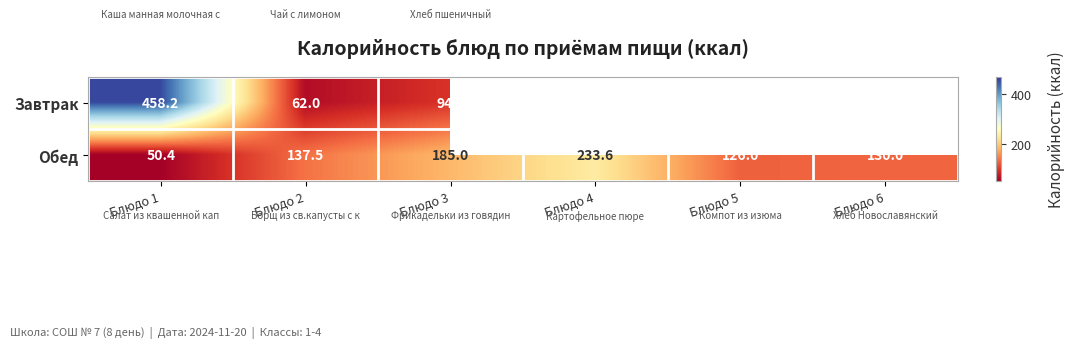

How many categories are shown in the chart?

6